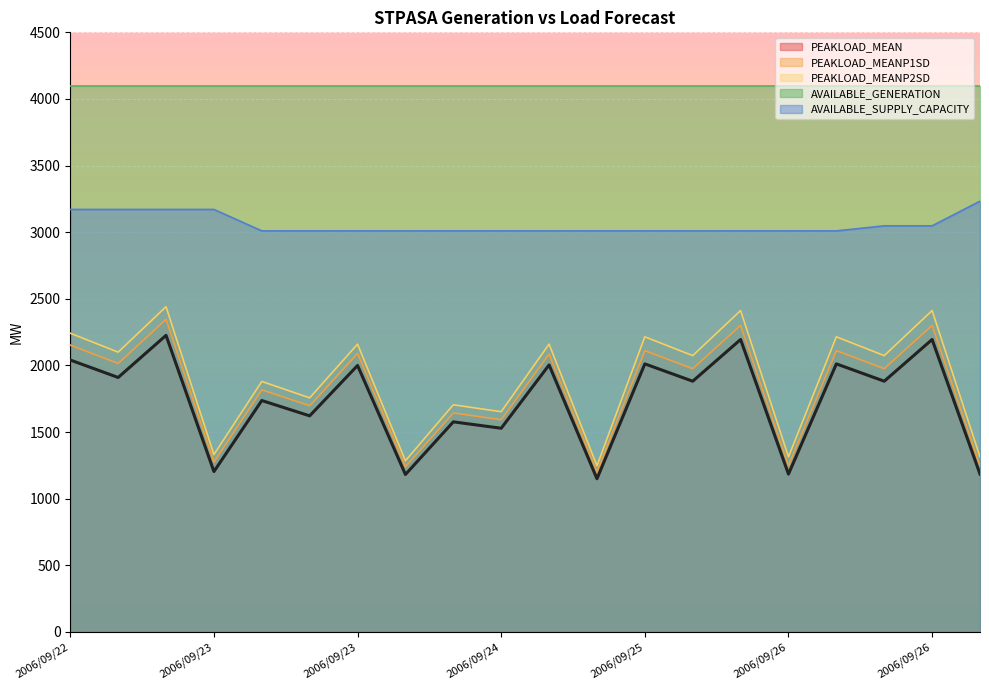

Where is the first local minimum for PEAKLOAD_MEANP2SD?

2006/09/22 14:00